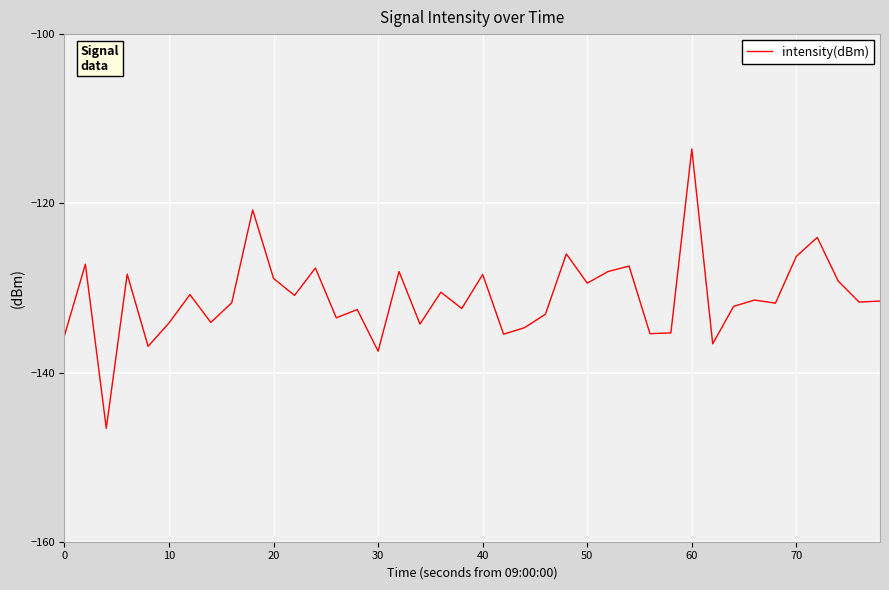

What is the maximum value shown in the chart?

-113.6